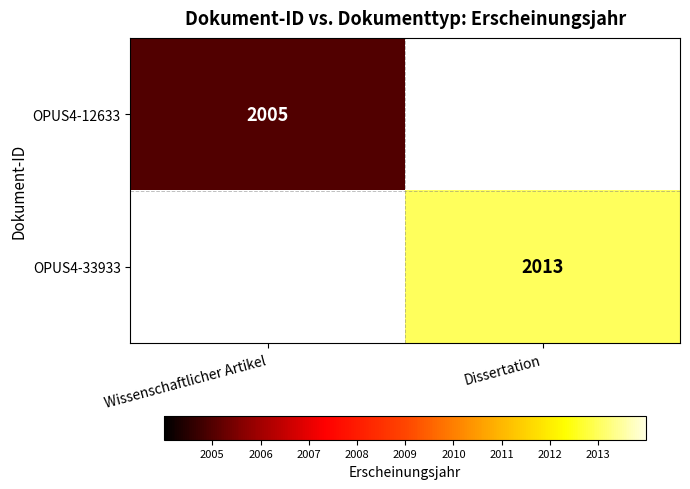

The value of OPUS4-12633 at Wissenschaftlicher Artikel is 1094. True or false?

False